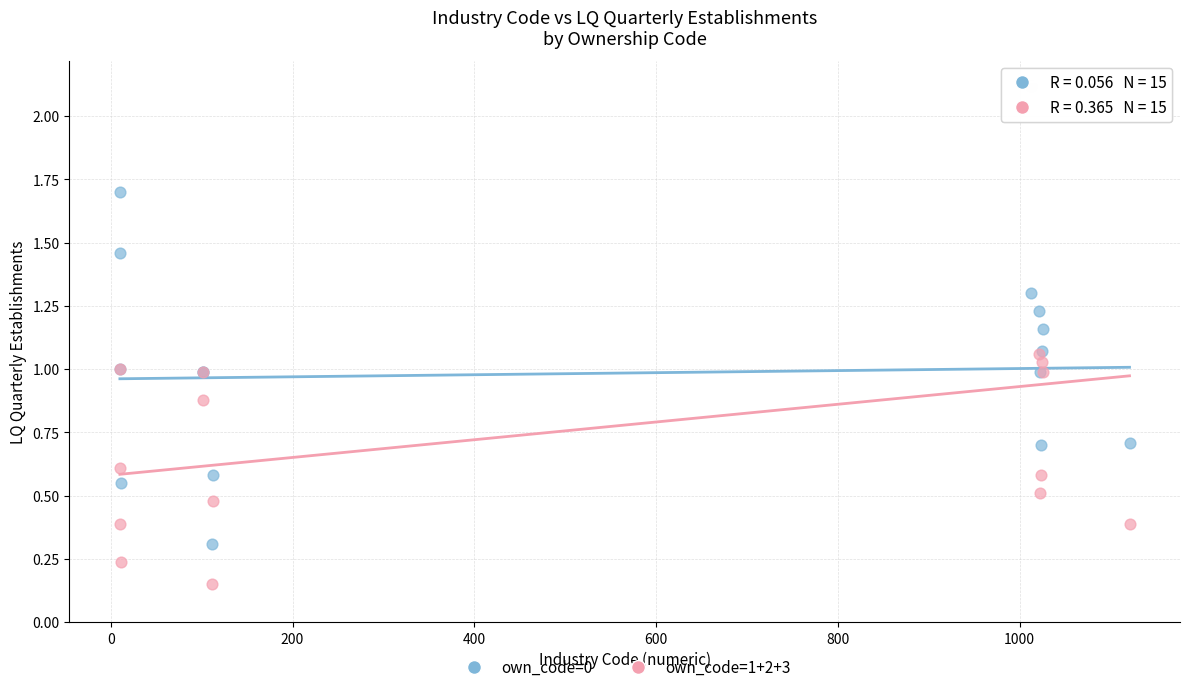

Which series contains the highest Y value?

own_code=1+2+3